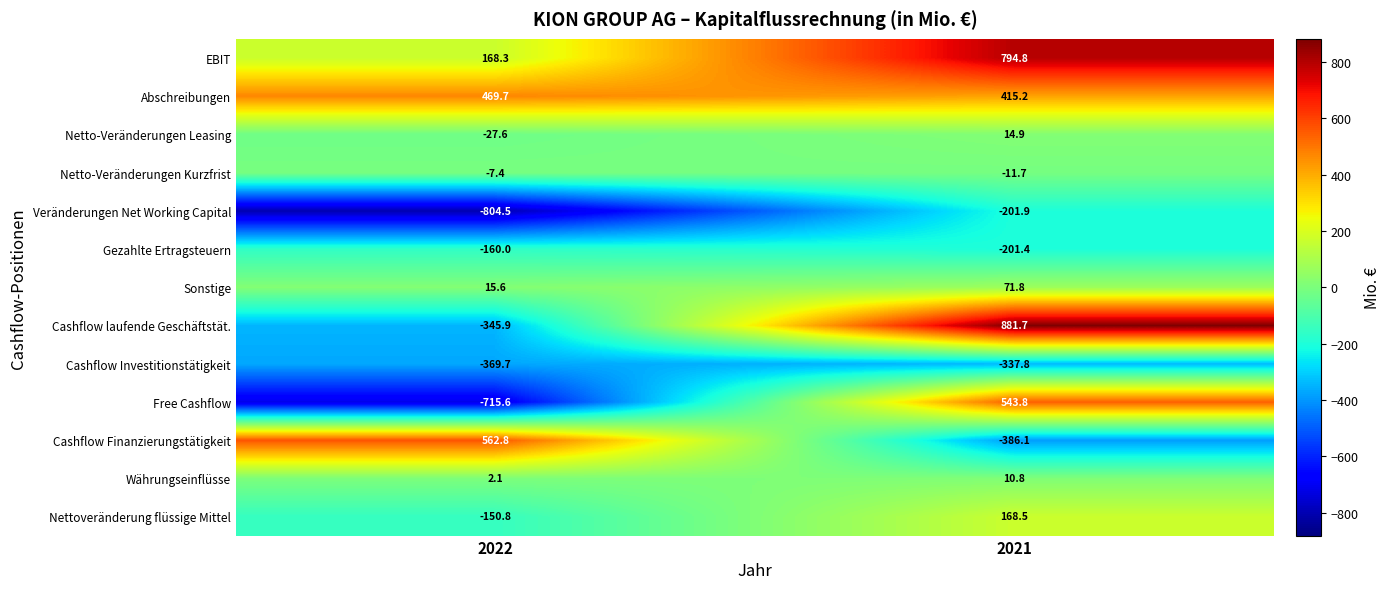

Reading right to left, extract all data points from this chart.

EBIT: 794.8	168.3
Abschreibungen: 415.2	469.7
Netto-Veränderungen Leasing: 14.9	-27.6
Netto-Veränderungen Kurzfrist: -11.7	-7.4
Veränderungen Net Working Capital: -201.9	-804.5
Gezahlte Ertragsteuern: -201.4	-160.0
Sonstige: 71.8	15.6
Cashflow laufende Geschäftstät.: 881.7	-345.9
Cashflow Investitionstätigkeit: -337.8	-369.7
Free Cashflow: 543.8	-715.6
Cashflow Finanzierungstätigkeit: -386.1	562.8
Währungseinflüsse: 10.8	2.1
Nettoveränderung flüssige Mittel: 168.5	-150.8